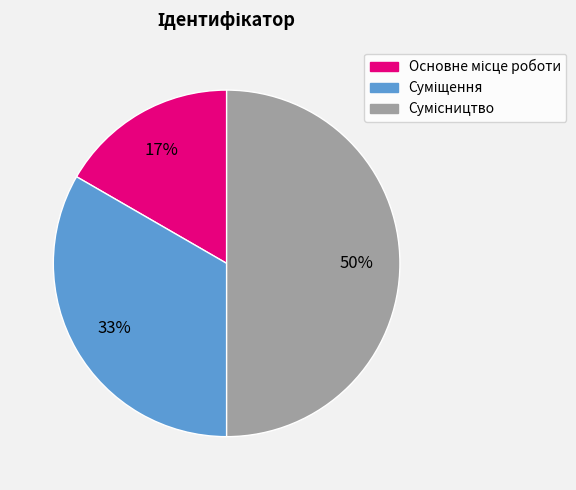

To the nearest percent, what is the difference between the largest and smallest slice percentages?

33%